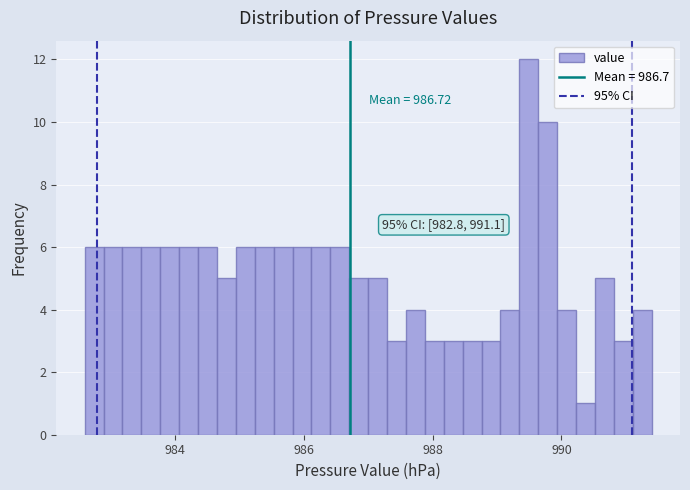

Around what value on the x-axis is the tallest bar? Give the approximate position of its centre, as read against the axis.

989.4